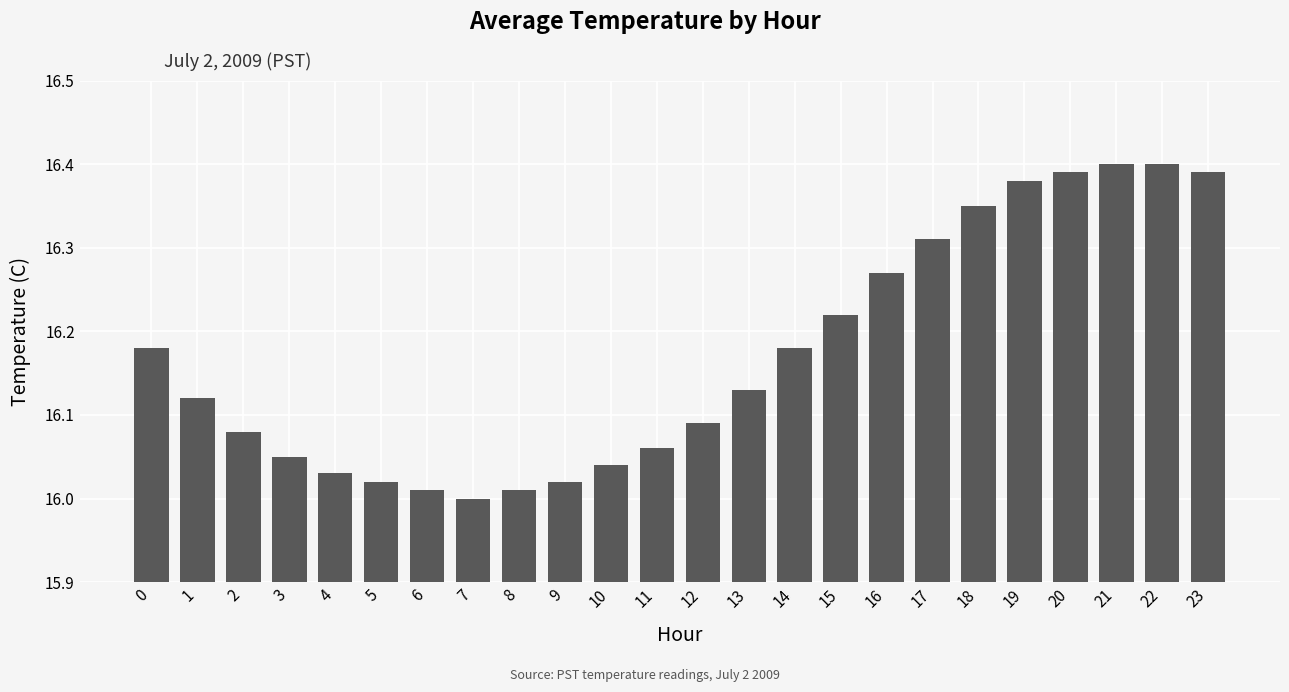

What is the sum of the values at 7 and 17?

32.3